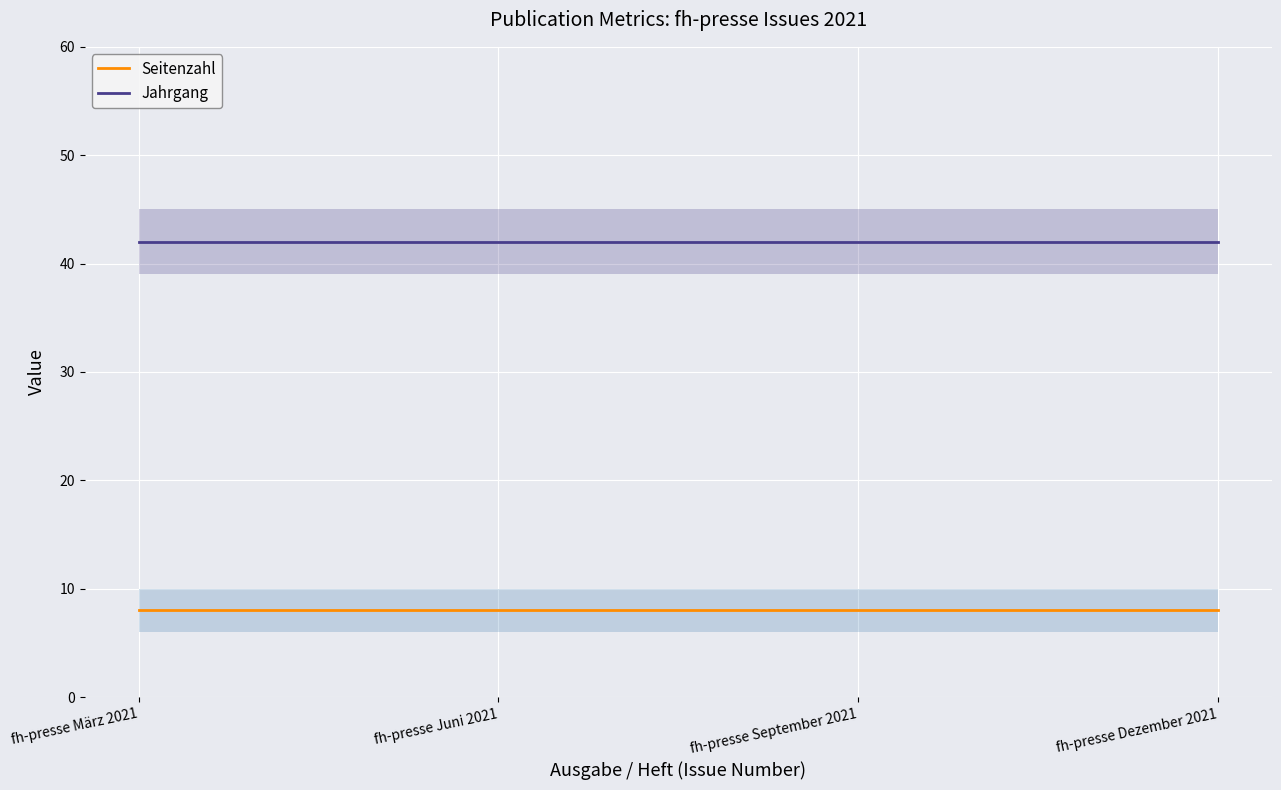

At which category is the sum across all series the highest?

fh-presse März 2021